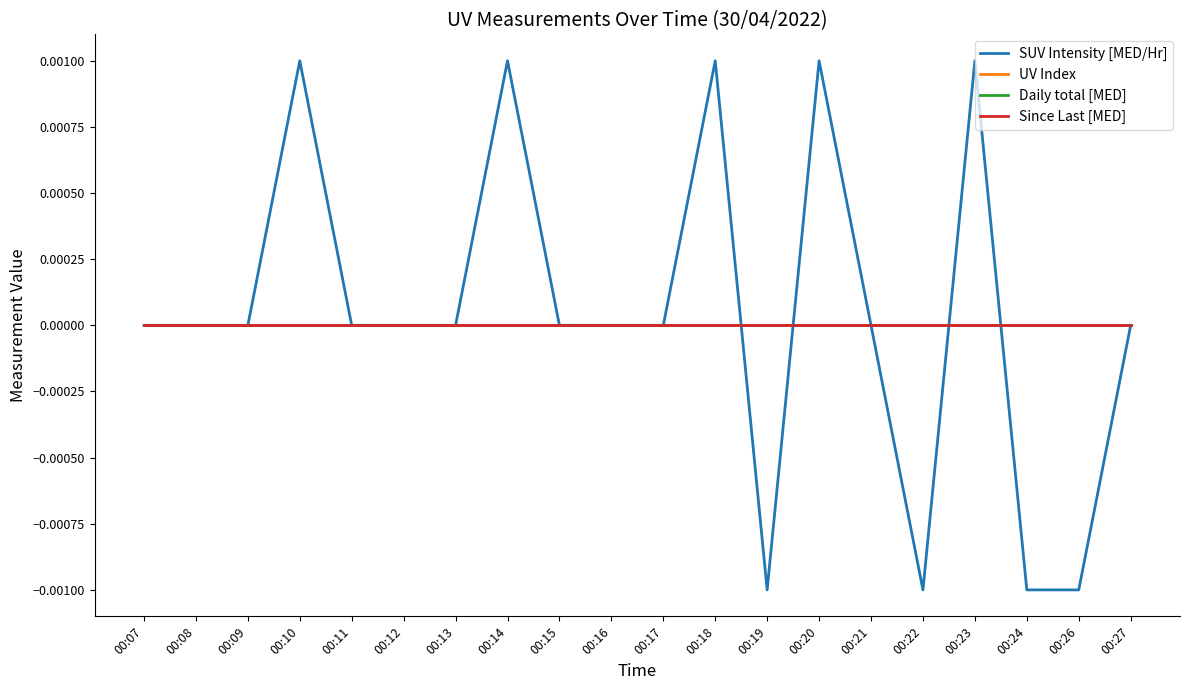

At which category is the sum across all series the highest?

00:10